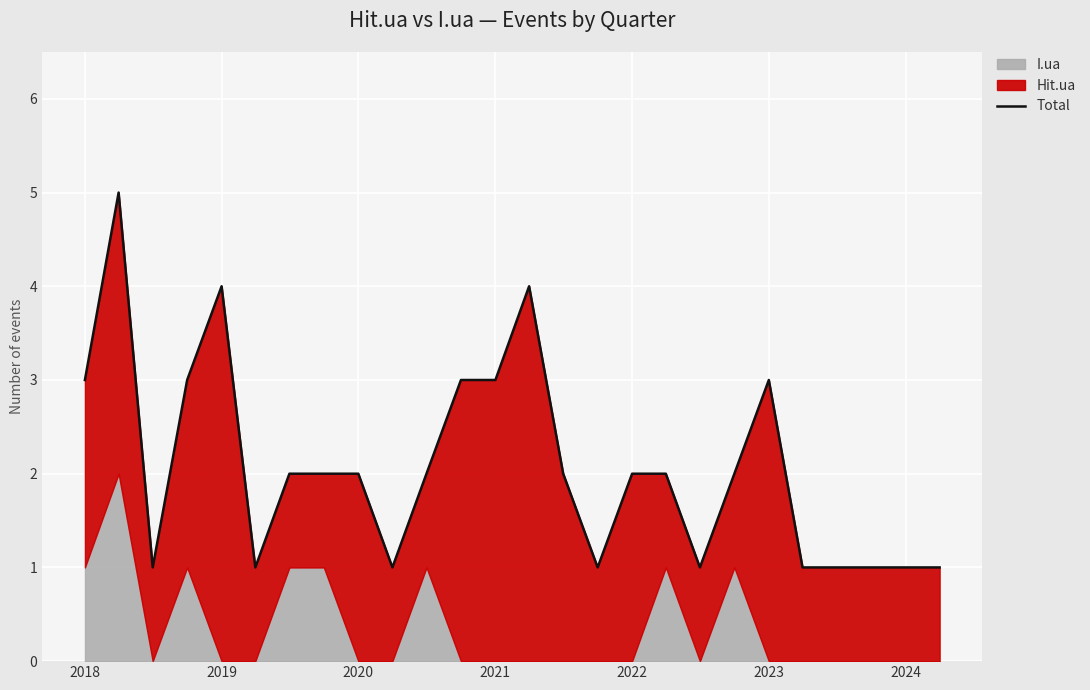

Is it true that the value at 2021 is 3?

True